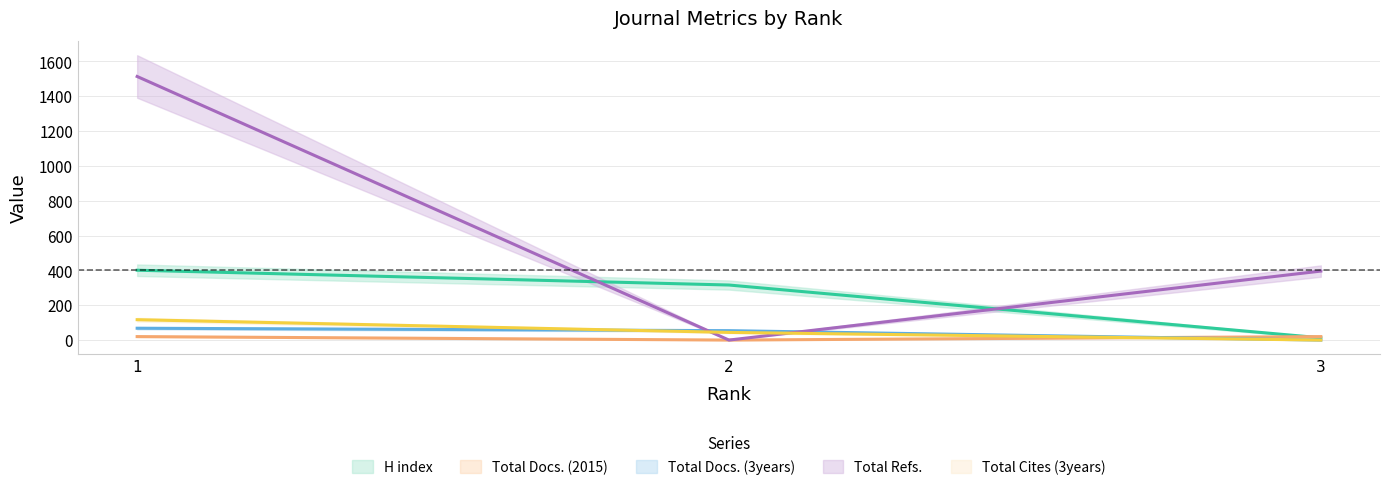

At how many categories does at least one series exceed 300?

3